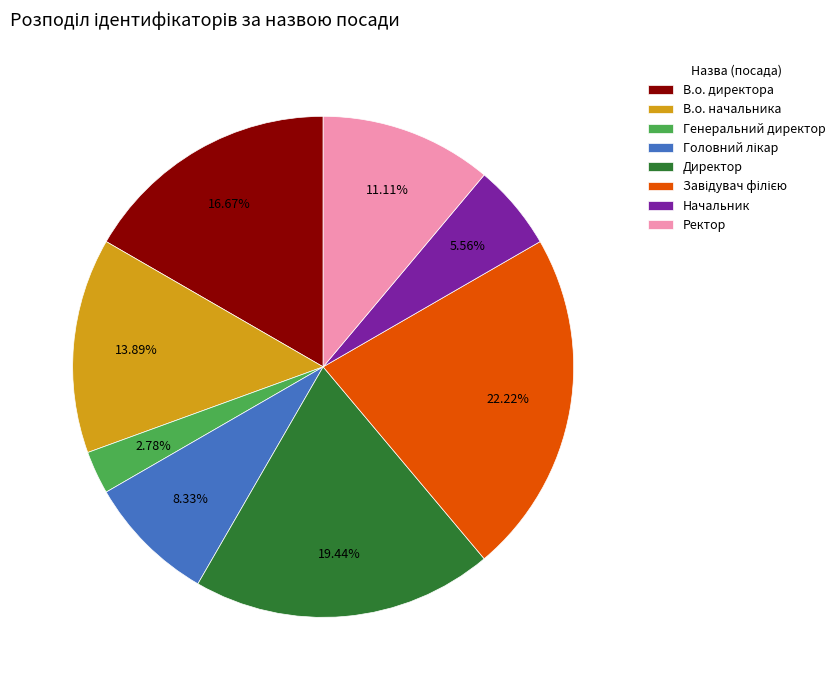

What is the smallest slice in the pie chart?

Генеральний директор